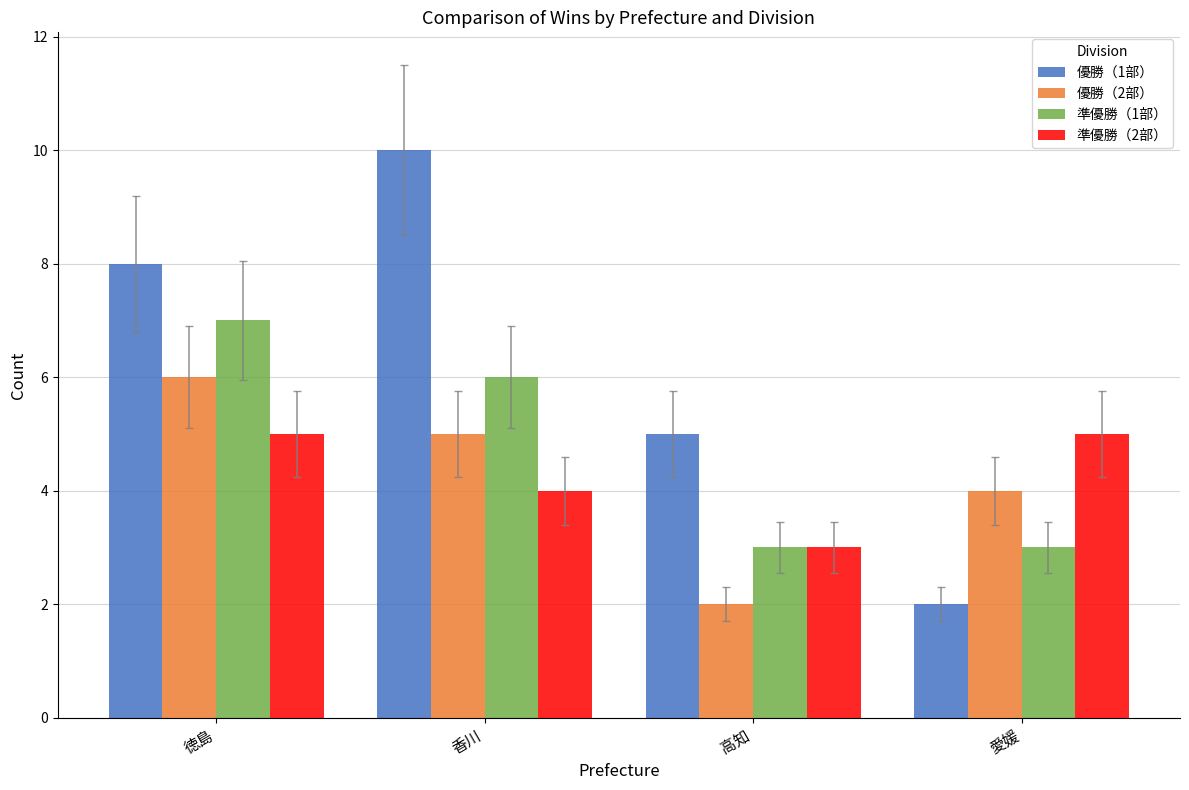

What is the difference between the maximum and second lowest values in the 優勝（1部） series?

5